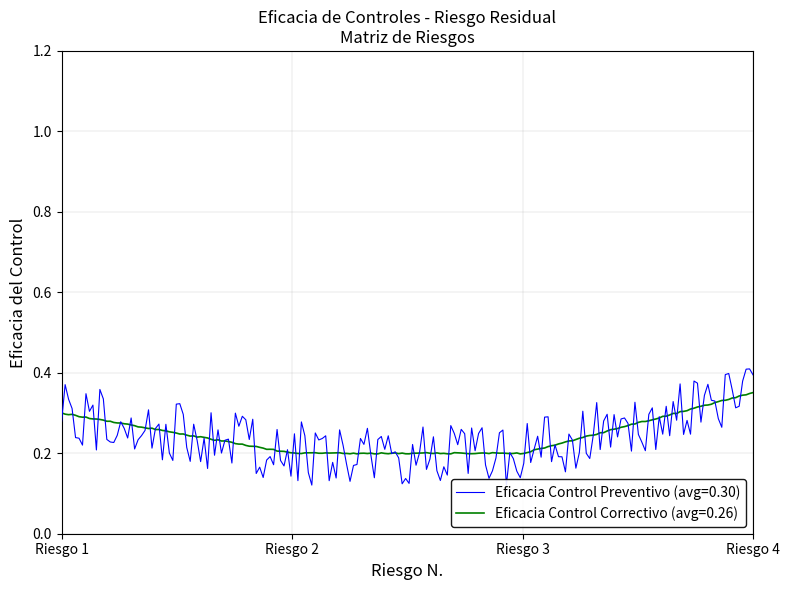

Which series has the largest range (max minus min)?

Eficacia Control Preventivo (avg=0.30)